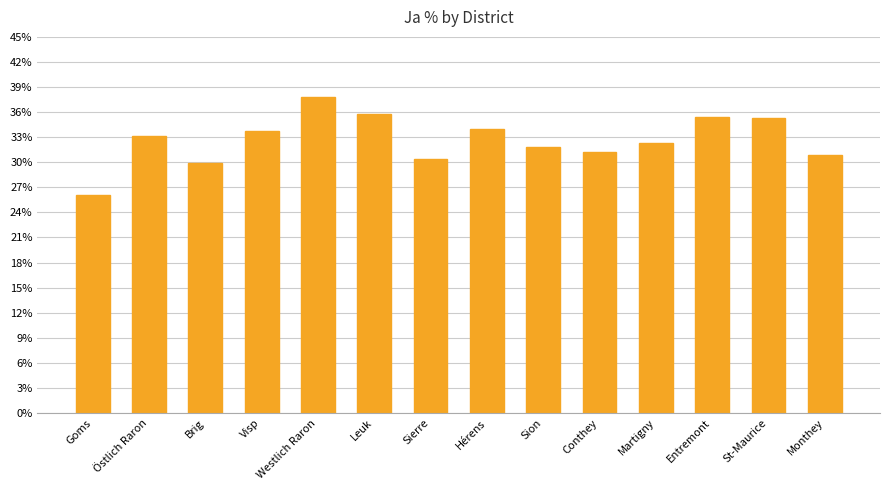

What is the change in value from Goms to Entremont?

+9.3